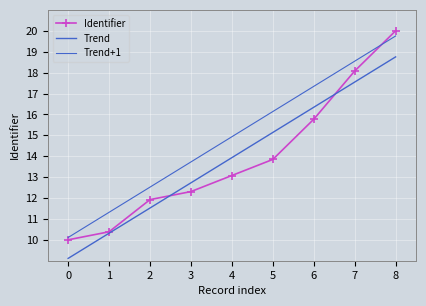

True or false: Trend+1 and Identifier cross at least once.

True